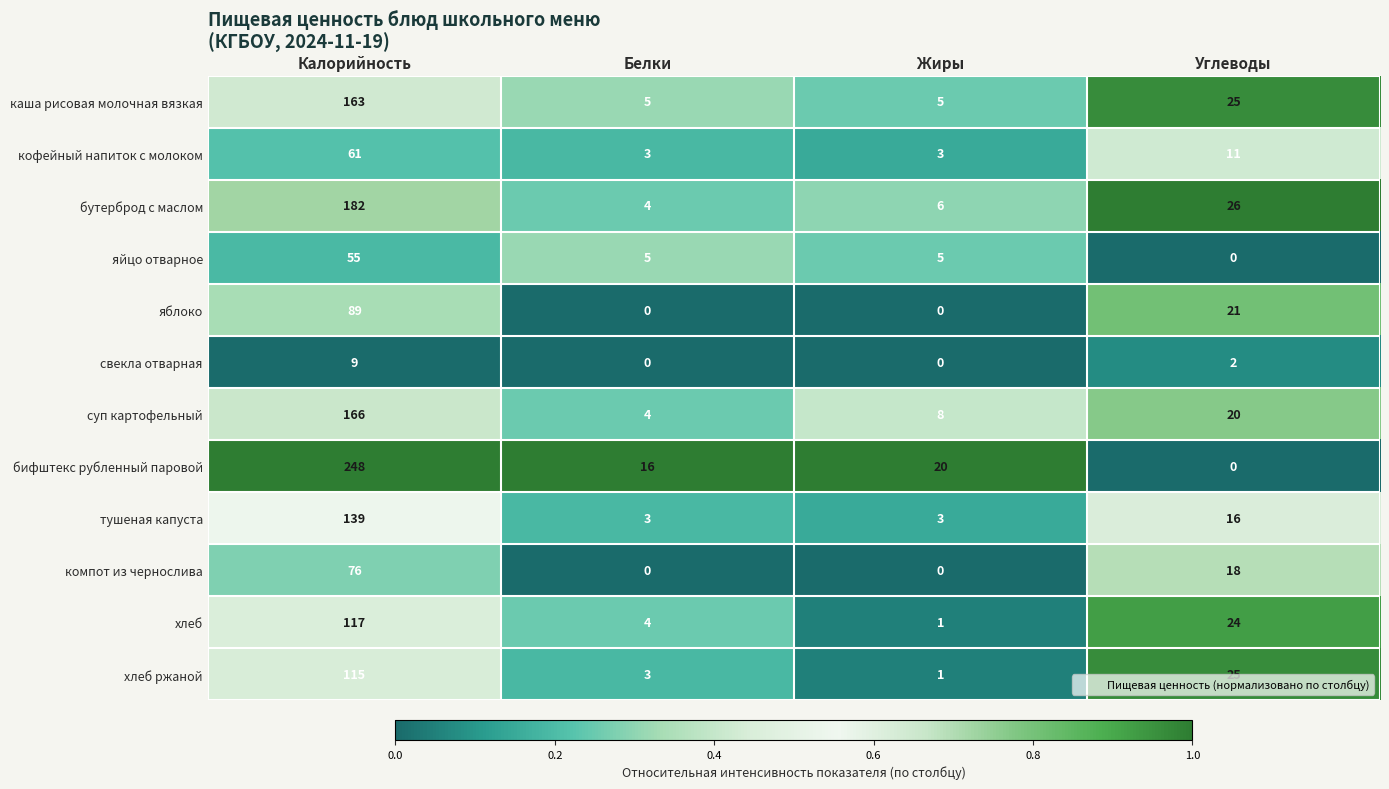

Between Калорийность and Жиры, which series saw the biggest shift?

бифштекс рубленный паровой